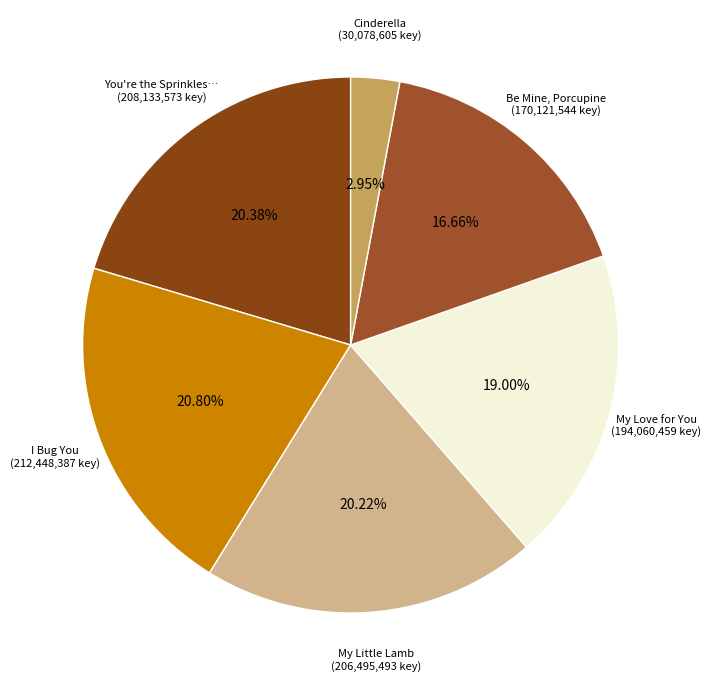

What is the smallest slice in the pie chart?

Cinderella